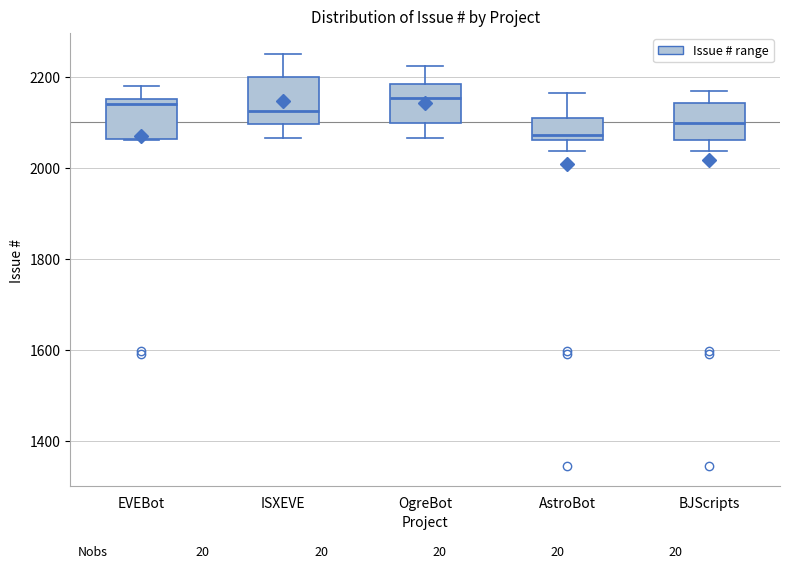

Where is the upper edge of the box for EVEBot on the y-axis? The values are not printed on the chart, so give them approximately, as read against the axis.

2160